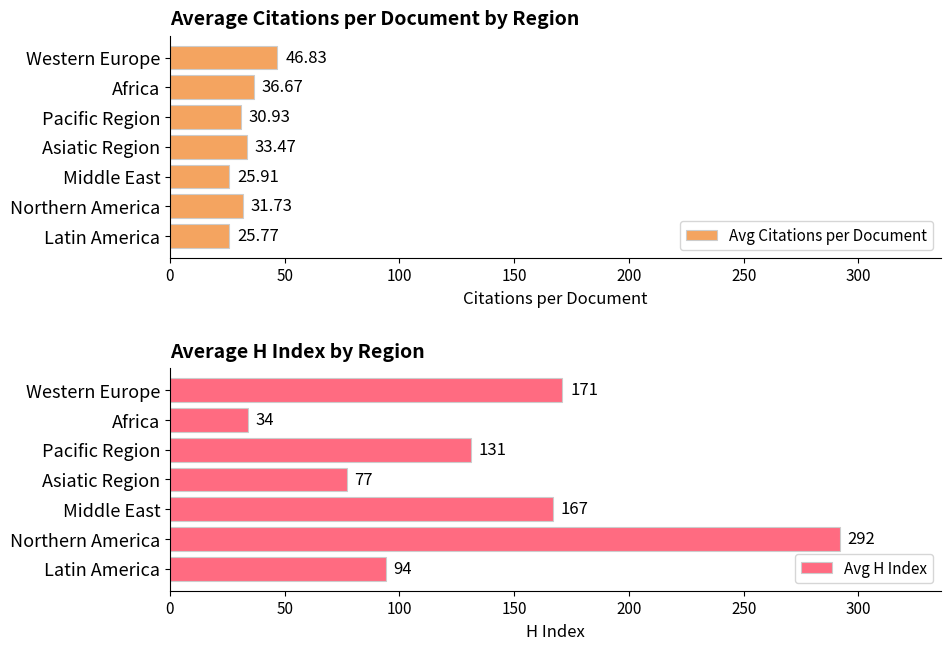

Where is Avg Citations per Document nearest to the value 36?

Africa